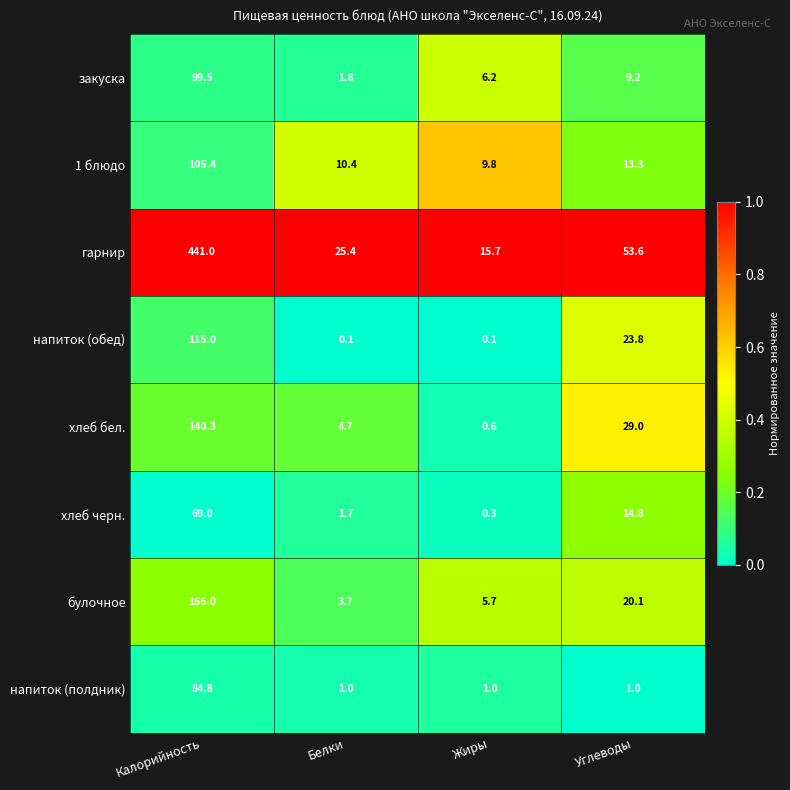

Where is гарнир nearest to the value 228?

Углеводы